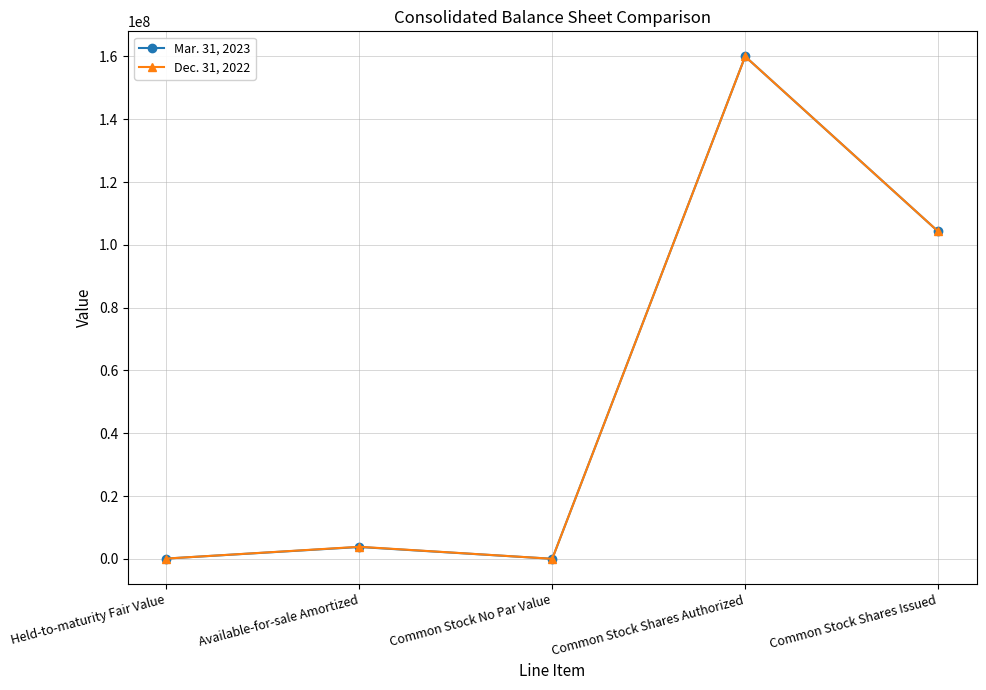

Is this an area chart (filled region under the line)?

No